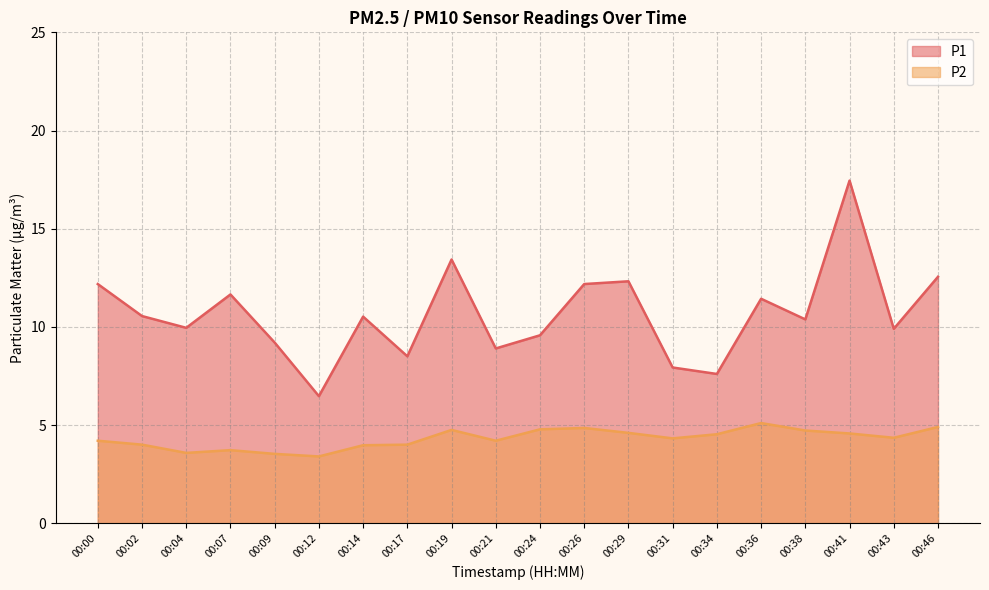

Which has a higher value, 00:00 or 00:21?

00:00